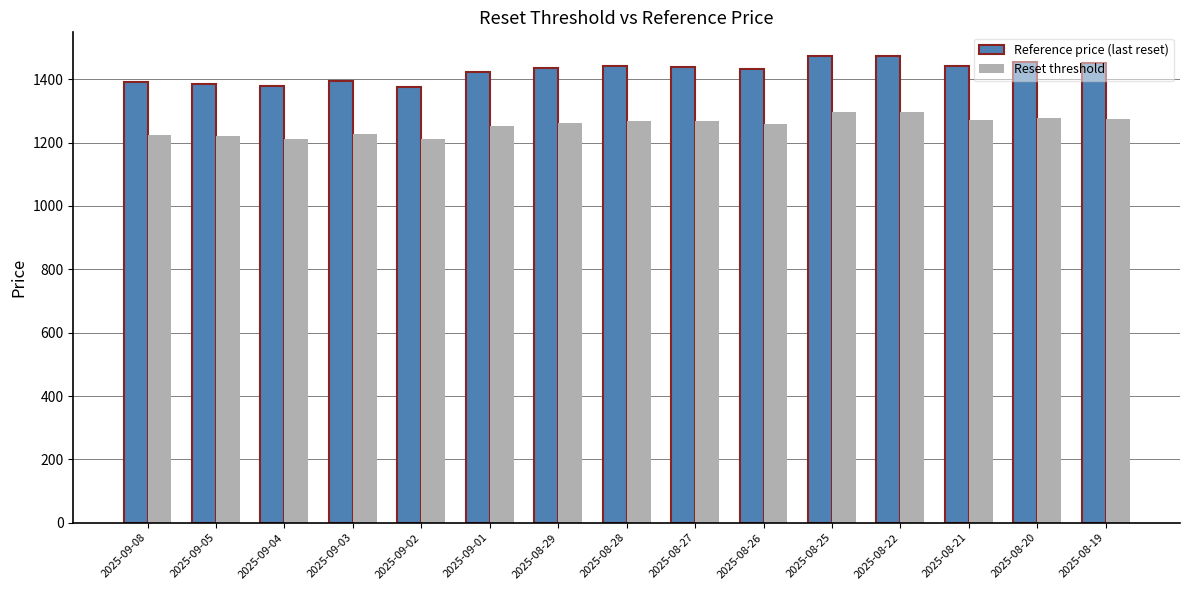

What is the difference between the maximum and minimum values in the Reset threshold series?

86.4